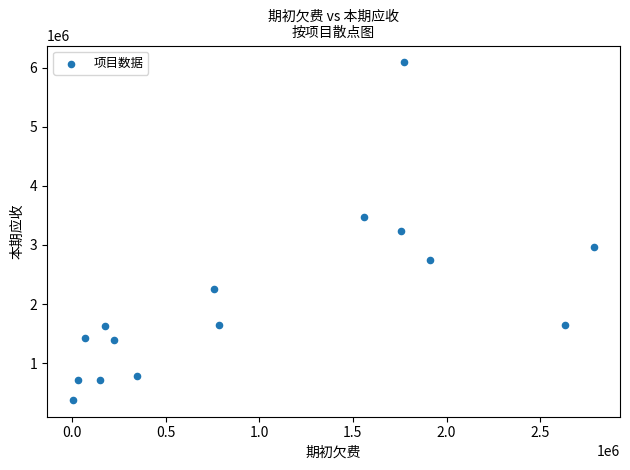

What is the range of Y values (max minus min)?

5717062.2